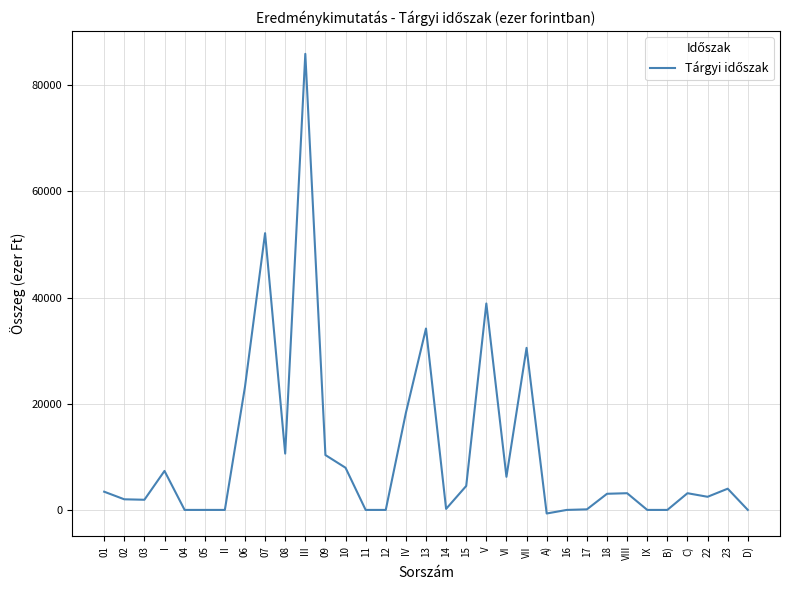

What is the change in value from 08 to B)?

-10612